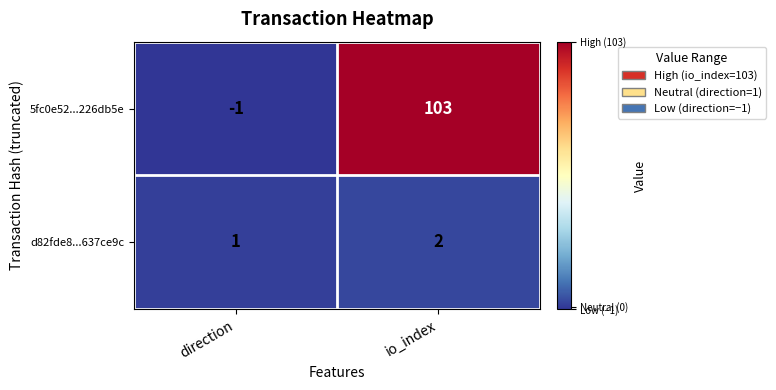

What is the maximum value shown in the chart?

103